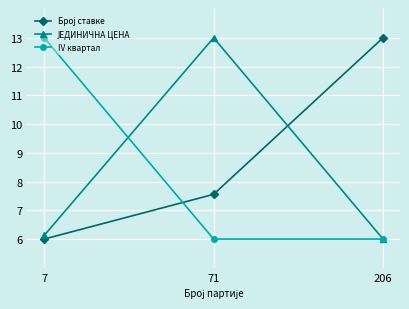

True or false: IV квартал has a value of 6.0 at 206.

True